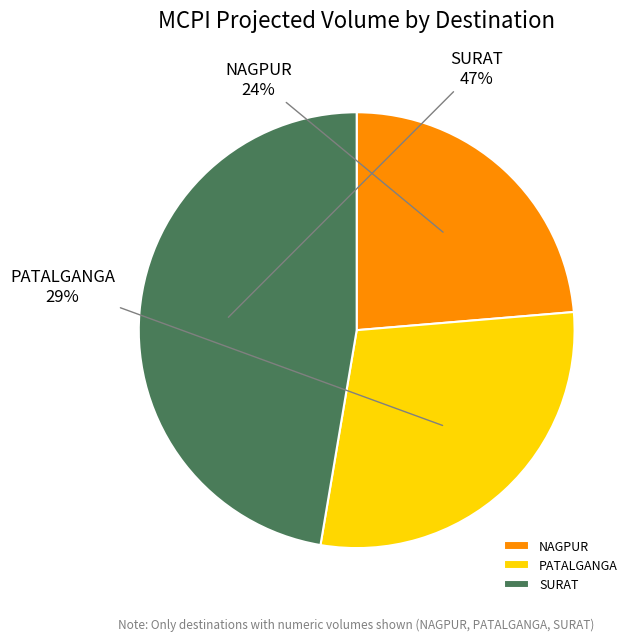

Which has a higher value, SURAT or NAGPUR?

SURAT